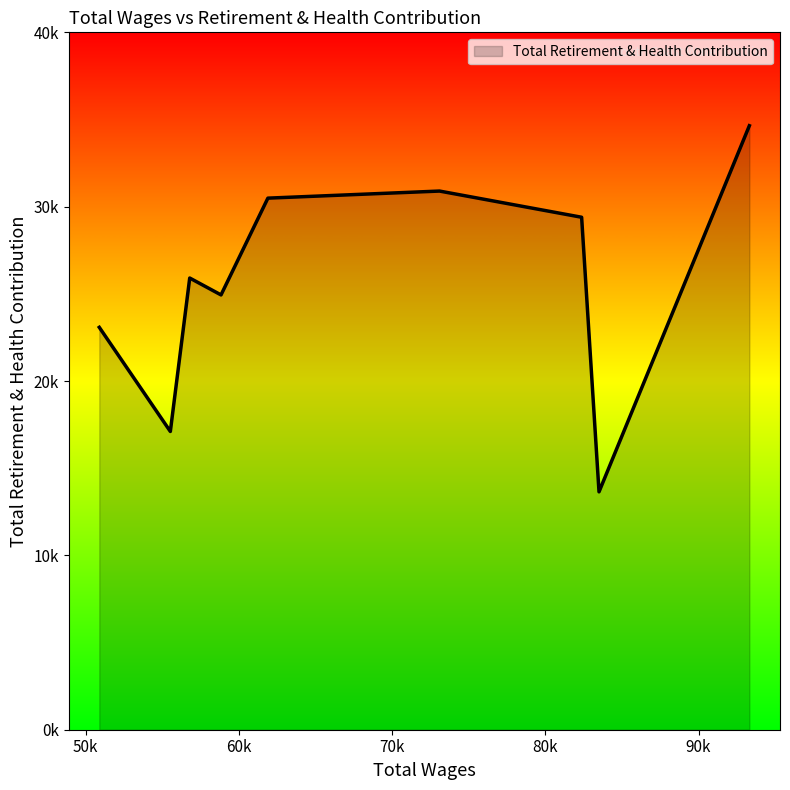

List the labels in order of value, smallest first.

83505.0, 55525.0, 50888.0, 58833.0, 56790.0, 82370.0, 61892.0, 73094.0, 93318.0